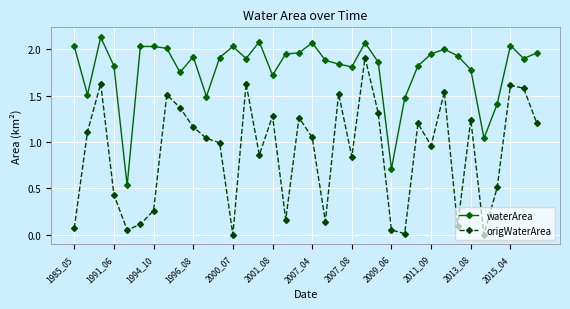

What is the sum of all origWaterArea values?

31.7